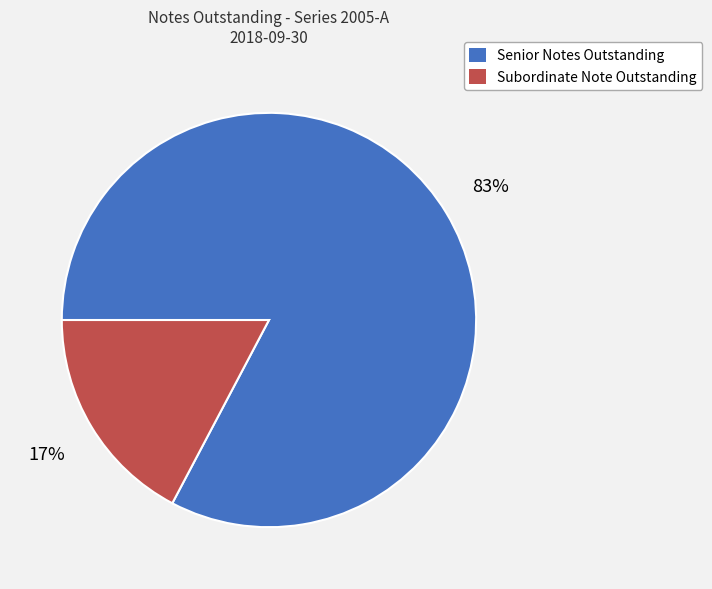

Which category has the biggest portion of the pie?

Senior Notes Outstanding